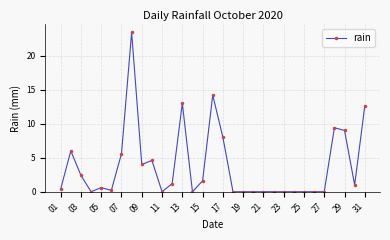

What is the value of the 20th point from the left?

0.0